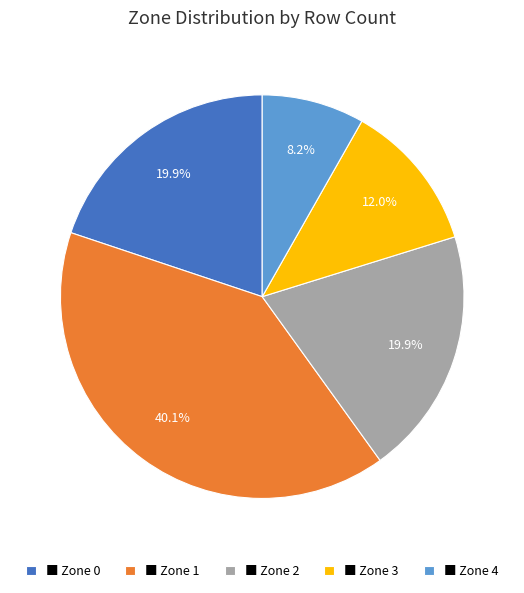

Is there a majority slice in this chart?

No